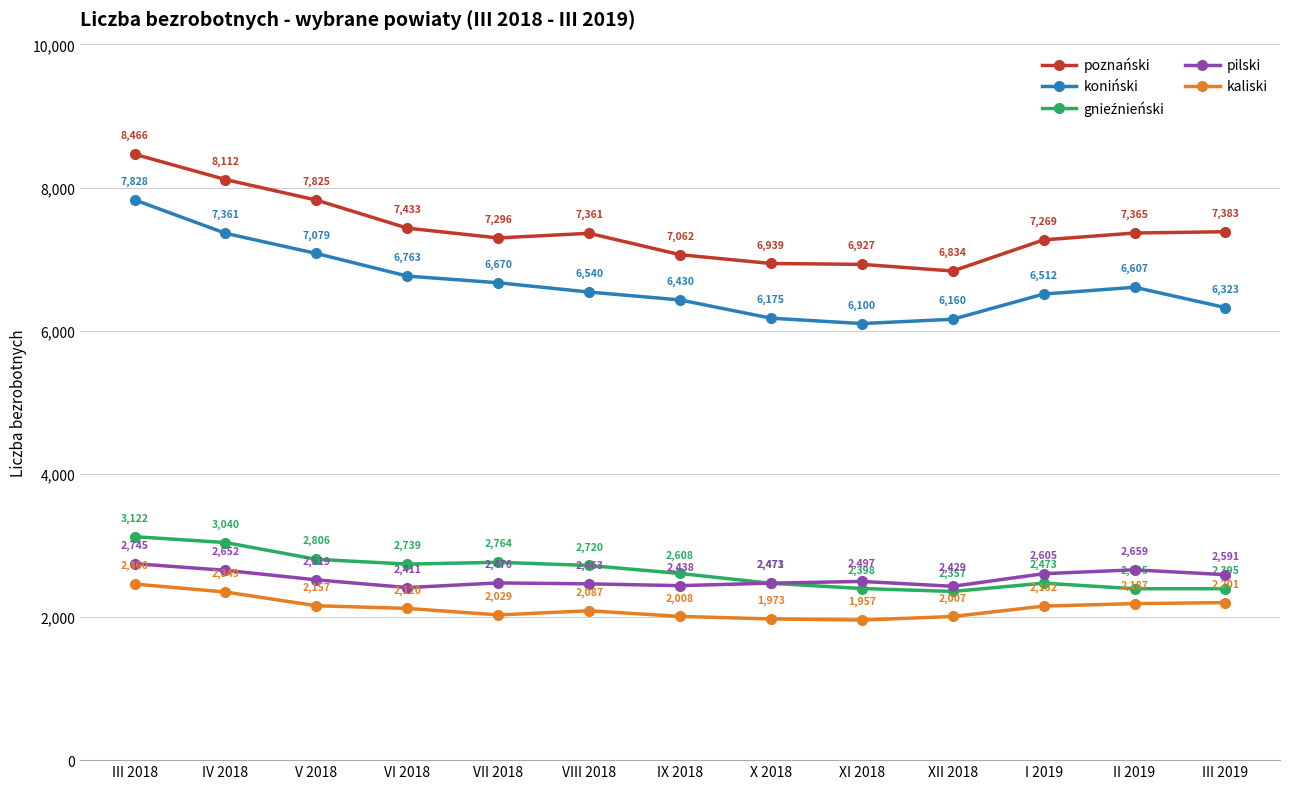

In koniński, how many points are higher than both neighbors (excluding endpoints)?

1